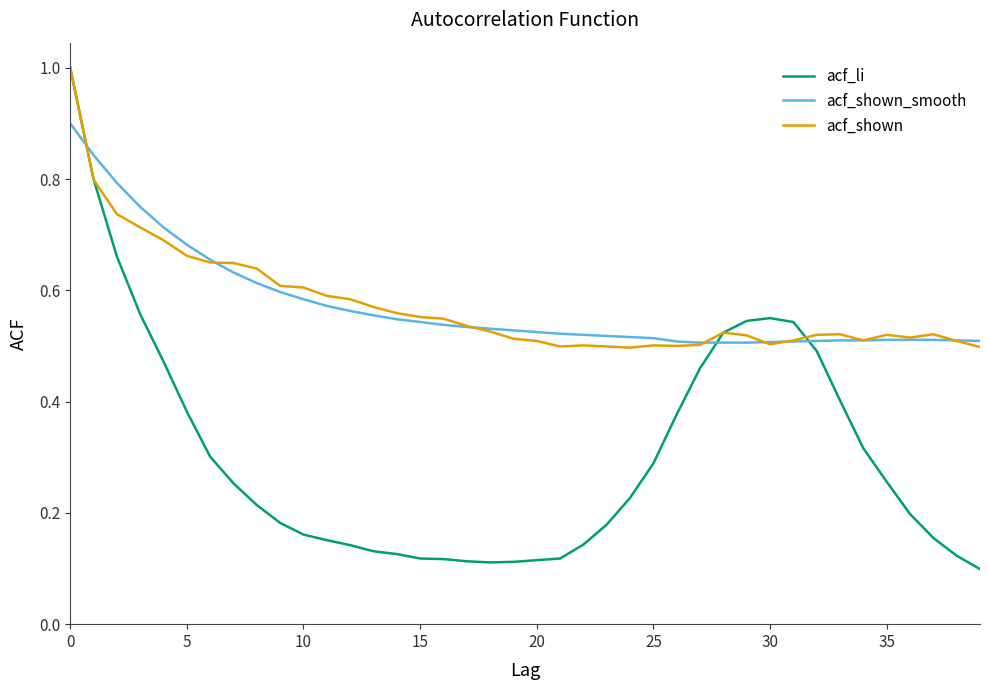

Which series has the largest range (max minus min)?

acf_li